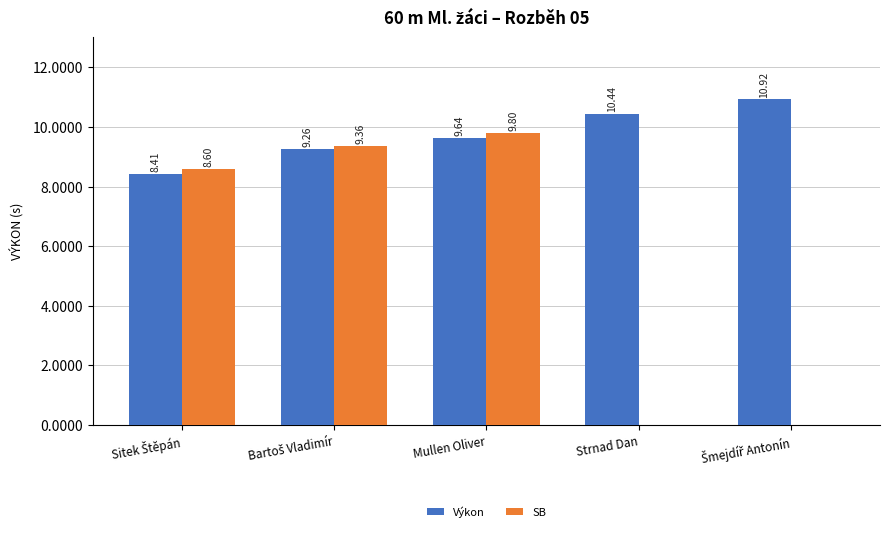

Reading left to right, what are all the values shown in this chart?

Výkon: 8.4	9.3	9.6	10.4	10.9
SB: 8.6	9.4	9.8	0.0	0.0